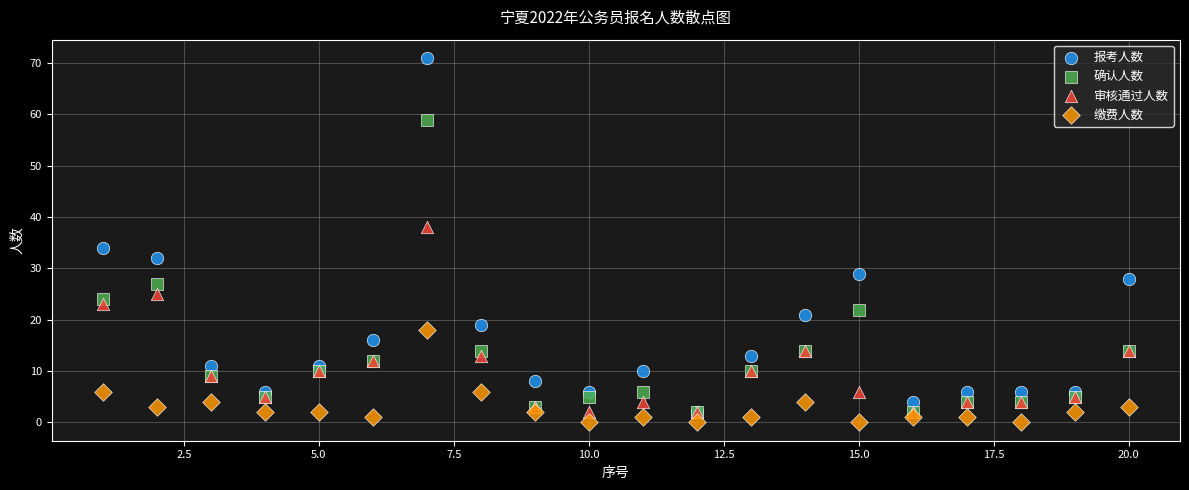

In the 确认人数 series, what Y value is closest to 30?

27